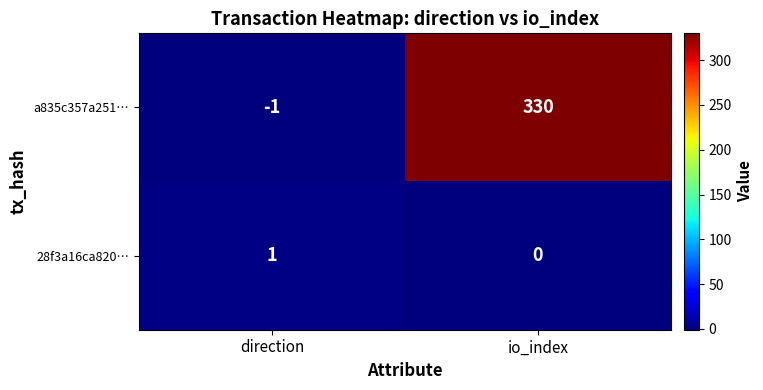

Reading left to right, what are all the values shown in this chart?

a835c357a251…: direction=-1	io_index=330
28f3a16ca820…: direction=1	io_index=0